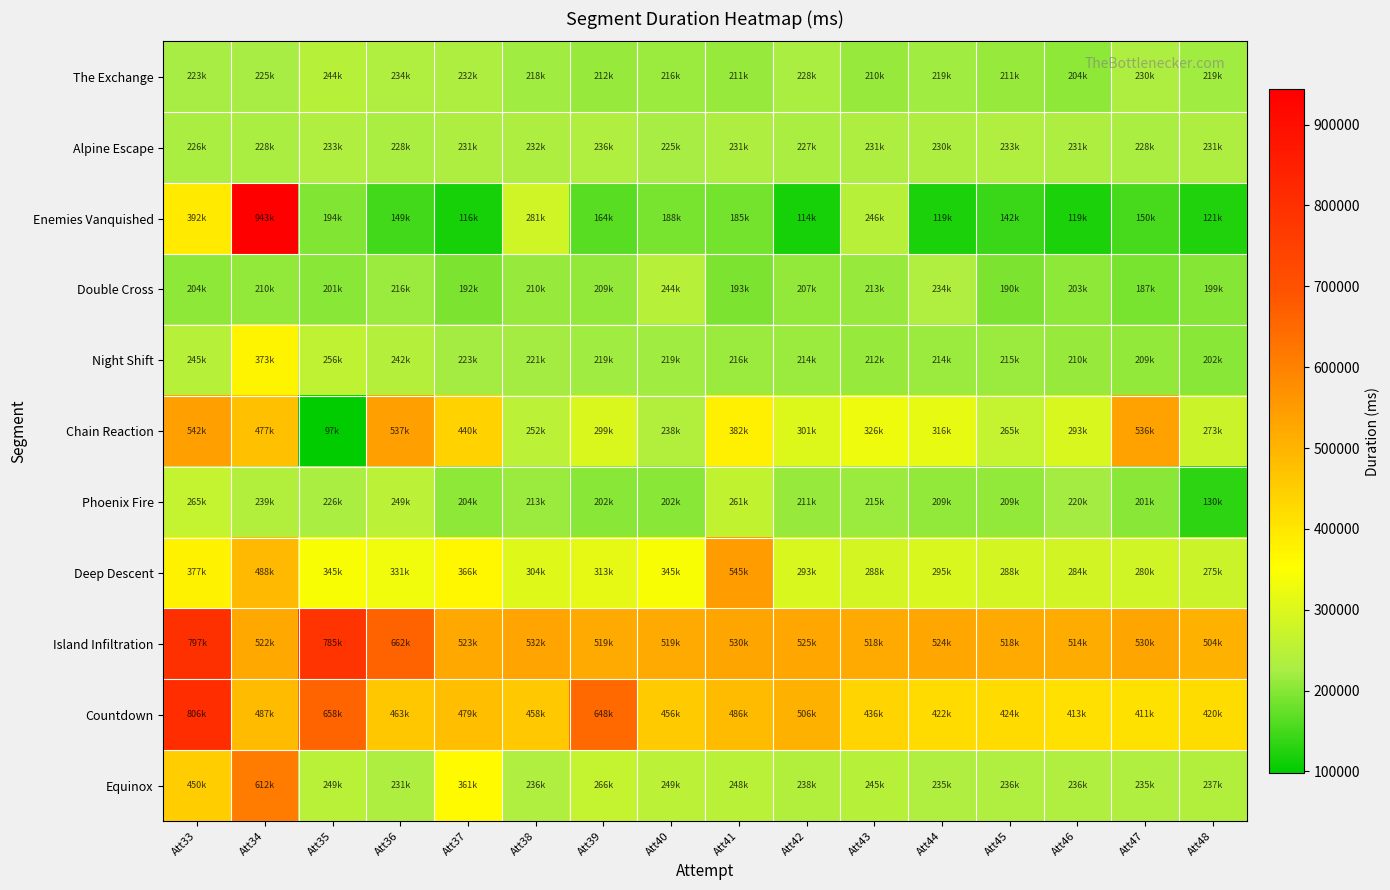

Reading left to right, list all the values displayed in this chart.

The Exchange: Att33=223421	Att34=225689	Att35=244745	Att36=234062	Att37=232567	Att38=218168	Att39=212933	Att40=216589	Att41=211502	Att42=228406	Att43=210489	Att44=219242	Att45=211865	Att46=204663	Att47=230989	Att48=219429
Alpine Escape: Att33=226670	Att34=228226	Att35=233549	Att36=228554	Att37=231076	Att38=232924	Att39=236457	Att40=225508	Att41=231754	Att42=227153	Att43=231529	Att44=230922	Att45=233927	Att46=231928	Att47=228602	Att48=231538
Enemies Vanquished: Att33=392307	Att34=943983	Att35=194298	Att36=149230	Att37=116971	Att38=281420	Att39=164626	Att40=188664	Att41=185072	Att42=114466	Att43=246089	Att44=119217	Att45=142179	Att46=119689	Att47=150962	Att48=121843
Double Cross: Att33=204561	Att34=210082	Att35=201804	Att36=216628	Att37=192317	Att38=210160	Att39=209990	Att40=244715	Att41=193541	Att42=207509	Att43=213020	Att44=234966	Att45=190541	Att46=203569	Att47=187433	Att48=199789
Night Shift: Att33=245221	Att34=373567	Att35=256851	Att36=242395	Att37=223057	Att38=221220	Att39=219304	Att40=219824	Att41=216114	Att42=214641	Att43=212937	Att44=214372	Att45=215923	Att46=210926	Att47=209087	Att48=202543
Chain Reaction: Att33=542003	Att34=477056	Att35=97714	Att36=537978	Att37=440692	Att38=252265	Att39=299291	Att40=238277	Att41=382687	Att42=301282	Att43=326360	Att44=316713	Att45=265701	Att46=293948	Att47=536745	Att48=273449
Phoenix Fire: Att33=265293	Att34=239647	Att35=226687	Att36=249921	Att37=204309	Att38=213687	Att39=202301	Att40=202908	Att41=261971	Att42=211978	Att43=215897	Att44=209989	Att45=209579	Att46=220735	Att47=201007	Att48=130939
Deep Descent: Att33=377061	Att34=488184	Att35=345461	Att36=331649	Att37=366747	Att38=304415	Att39=313724	Att40=345256	Att41=545030	Att42=293748	Att43=288558	Att44=295792	Att45=288189	Att46=284737	Att47=280629	Att48=275922
Island Infiltration: Att33=797555	Att34=522197	Att35=785893	Att36=662099	Att37=523236	Att38=532967	Att39=519201	Att40=519972	Att41=530643	Att42=525414	Att43=518966	Att44=524482	Att45=518335	Att46=514328	Att47=530618	Att48=504730
Countdown: Att33=806681	Att34=487665	Att35=658574	Att36=463156	Att37=479606	Att38=458737	Att39=648504	Att40=456260	Att41=486042	Att42=506410	Att43=436891	Att44=422955	Att45=424601	Att46=413808	Att47=411529	Att48=420807
Equinox: Att33=450821	Att34=612446	Att35=249214	Att36=231311	Att37=361779	Att38=236116	Att39=266303	Att40=249958	Att41=248368	Att42=238748	Att43=245047	Att44=235922	Att45=236101	Att46=236167	Att47=235980	Att48=237637